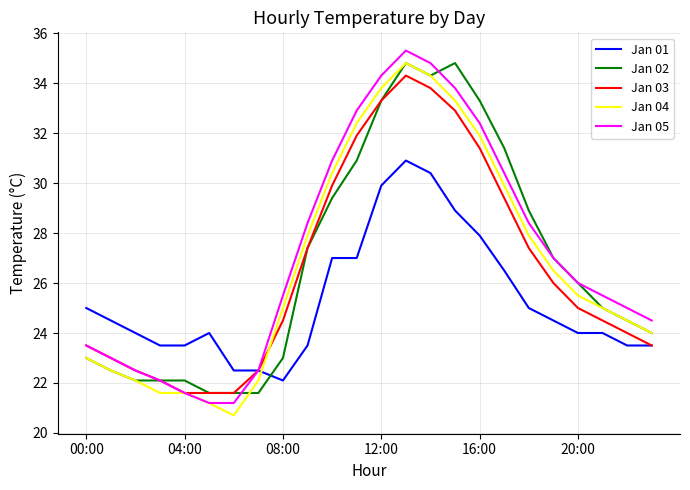

What is the highest value of the Jan 01 series?

30.9